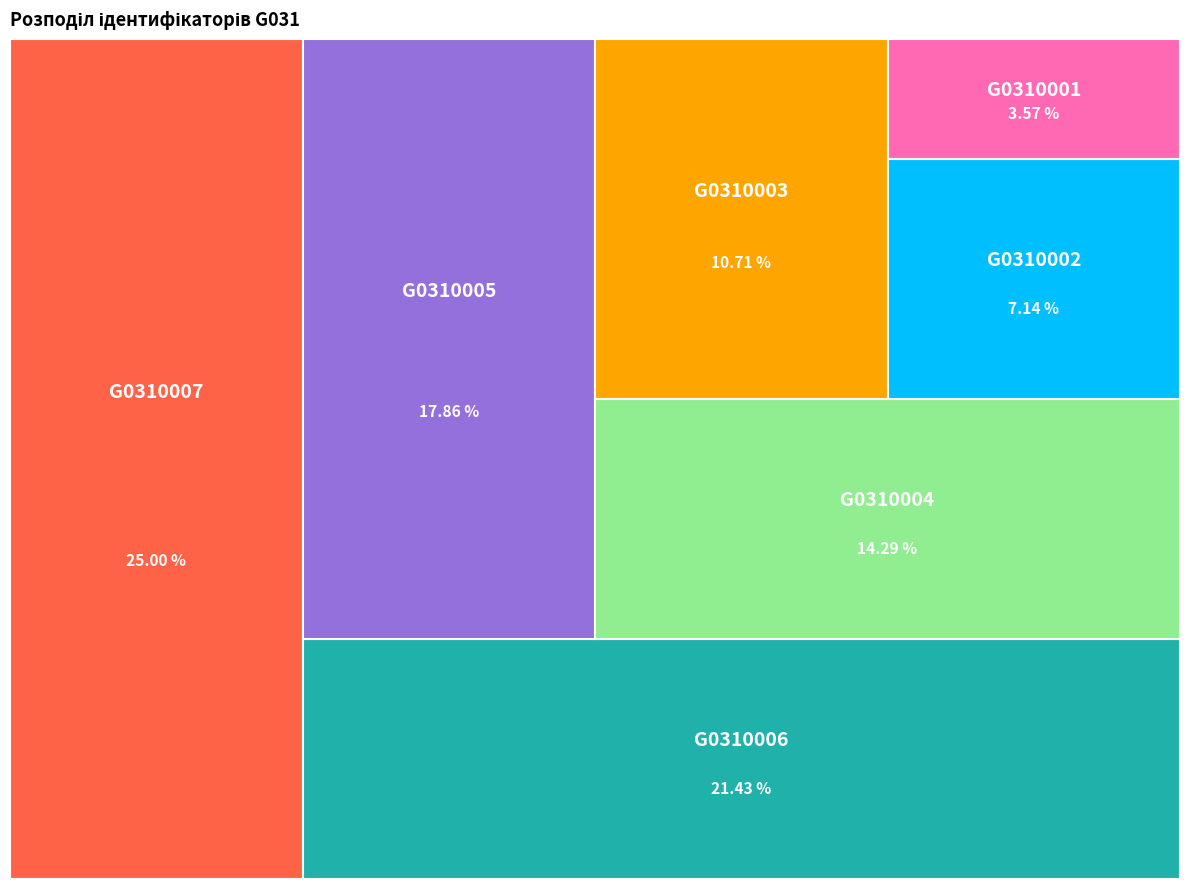

Is G0310002 the majority of the pie?

No